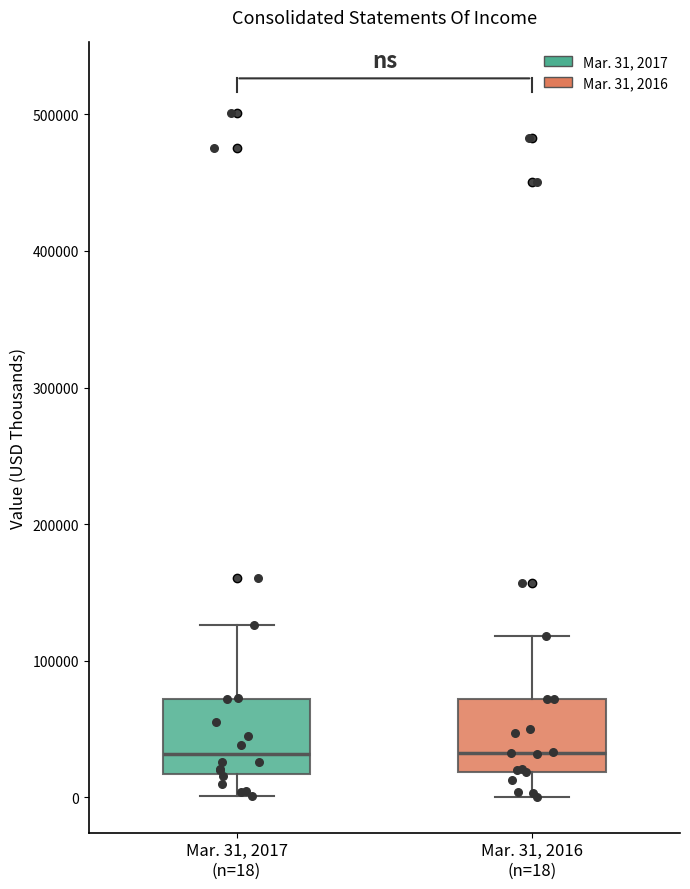

Where does the upper whisker of the box for Mar. 31, 2017 (n=18) end on the y-axis? The values are not printed on the chart, so give them approximately, as read against the axis.

130000